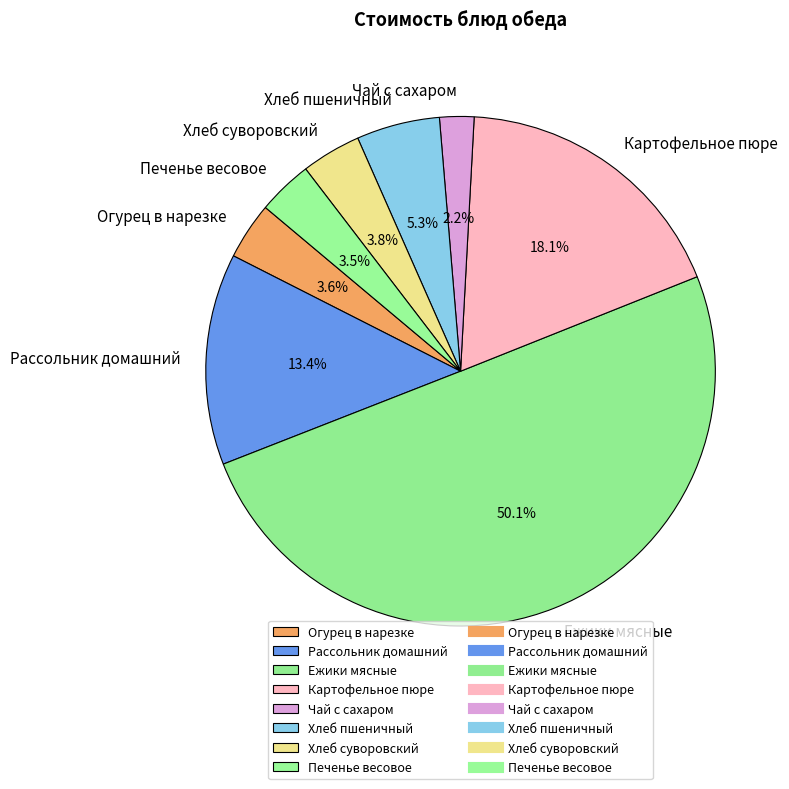

What is the ratio of the value at Картофельное пюре to the value at Огурец в нарезке?

5.0